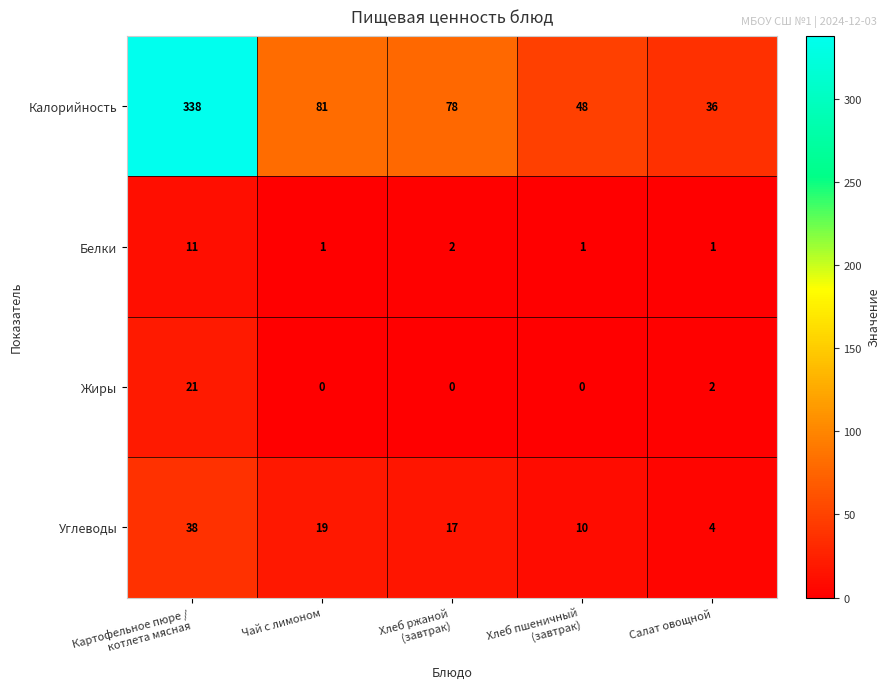

At which category is the sum across all series the highest?

Картофельное пюре /
котлета мясная